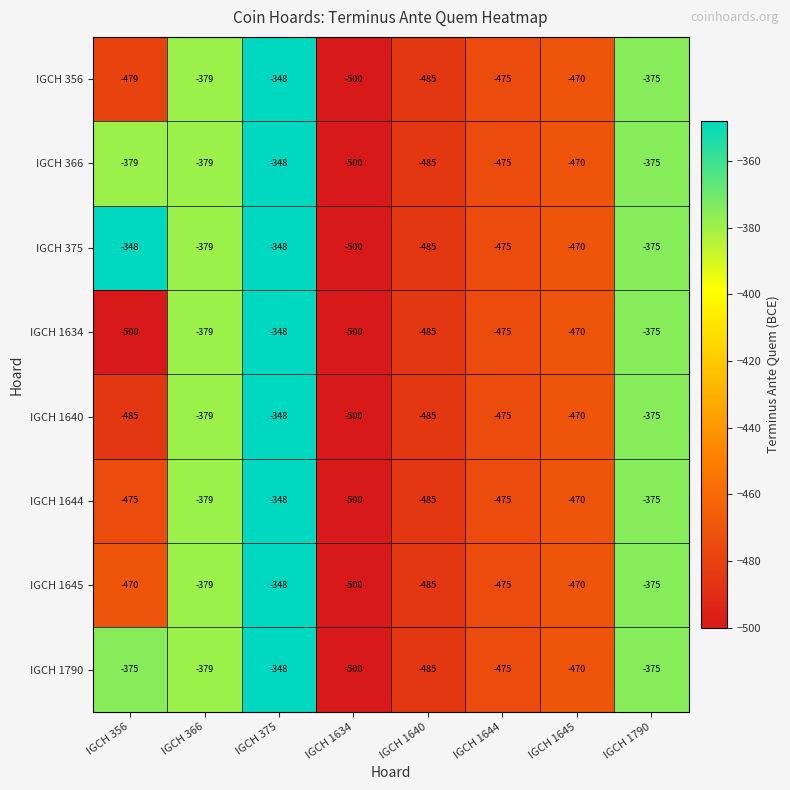

Which series has the largest total across all categories?

IGCH 375